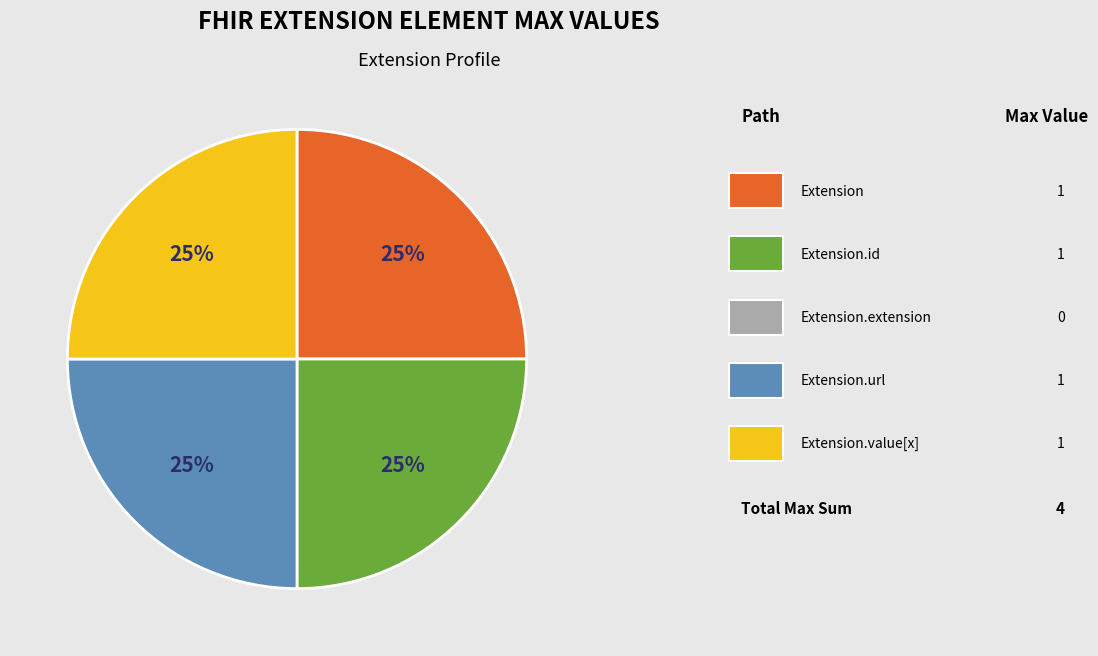

Does any single category account for the majority?

No